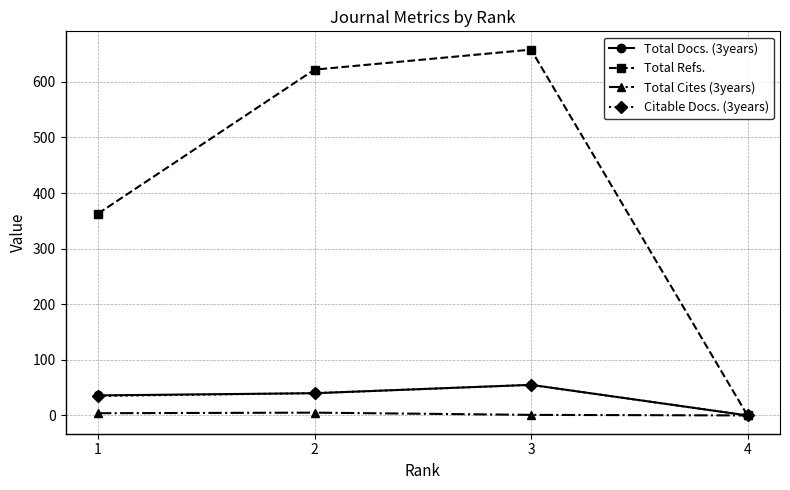

Rank the categories by Total Refs. value from lowest to highest.

4, 1, 2, 3